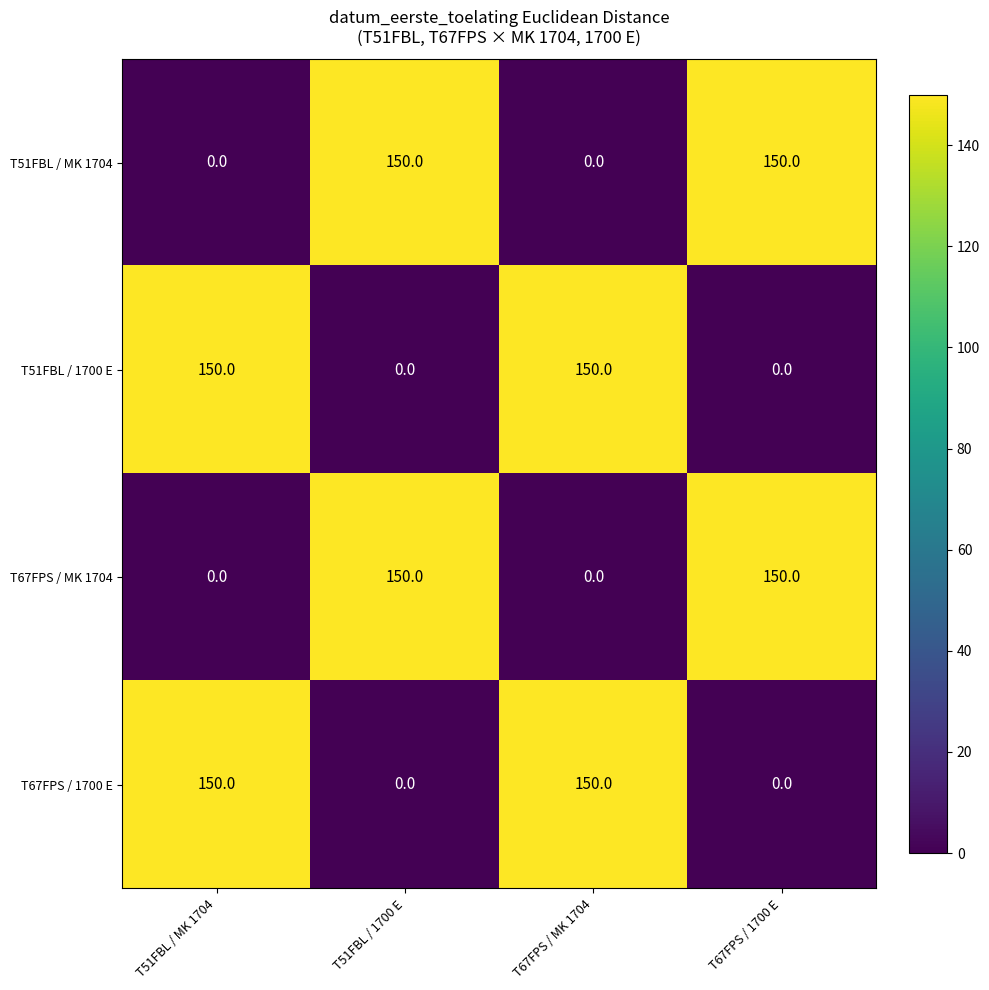

Rank the series at T51FBL / 1700 E from lowest to highest value.

T51FBL / 1700 E, T67FPS / 1700 E, T51FBL / MK 1704, T67FPS / MK 1704